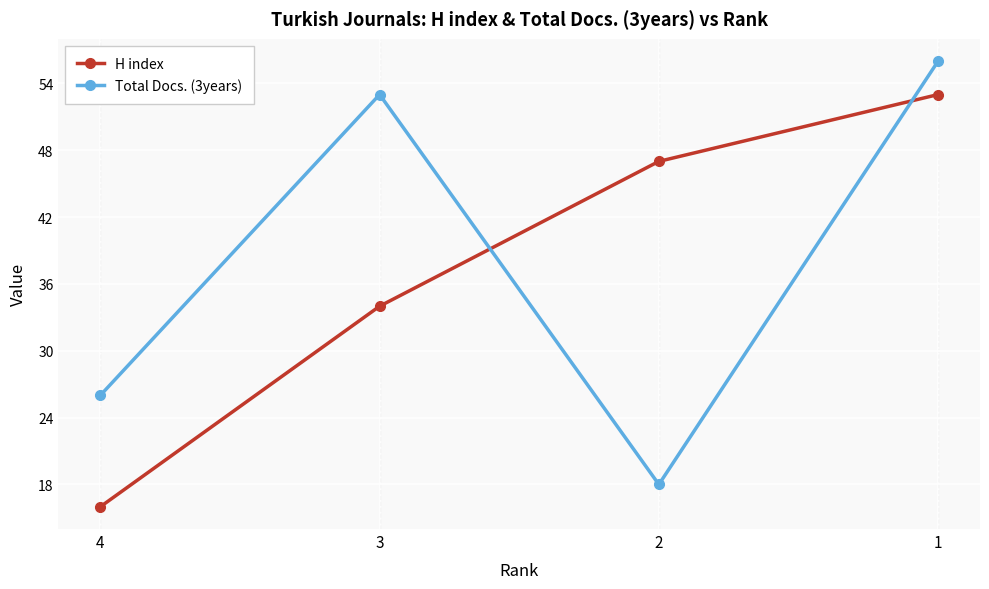

Which series changed the most between 4 and 2?

H index